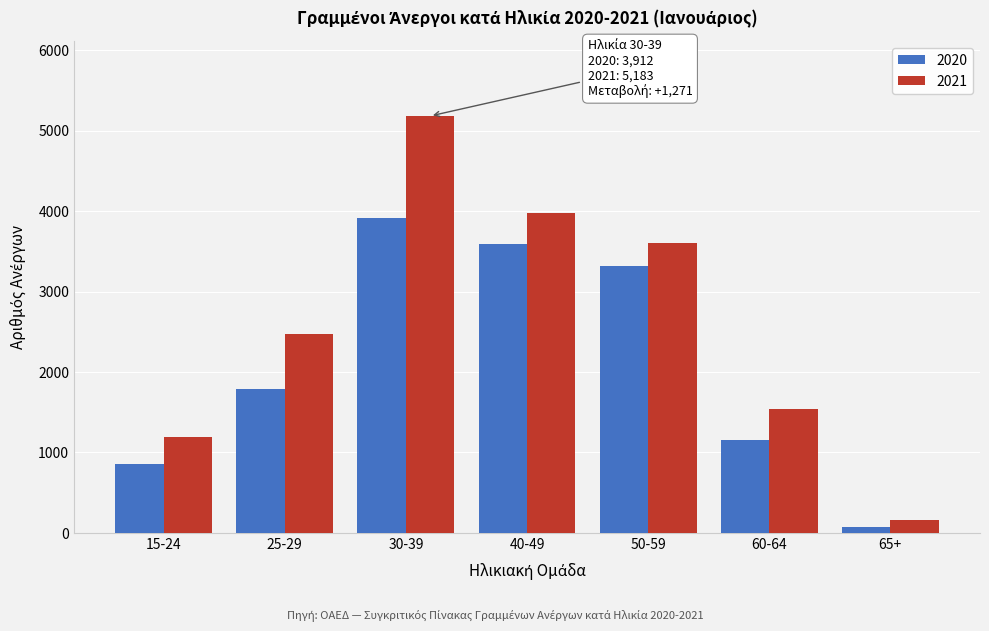

Reading right to left, extract all data points from this chart.

2020: 65+=69	60-64=1157	50-59=3319	40-49=3589	30-39=3912	25-29=1791	15-24=855
2021: 65+=158	60-64=1546	50-59=3602	40-49=3973	30-39=5183	25-29=2471	15-24=1196